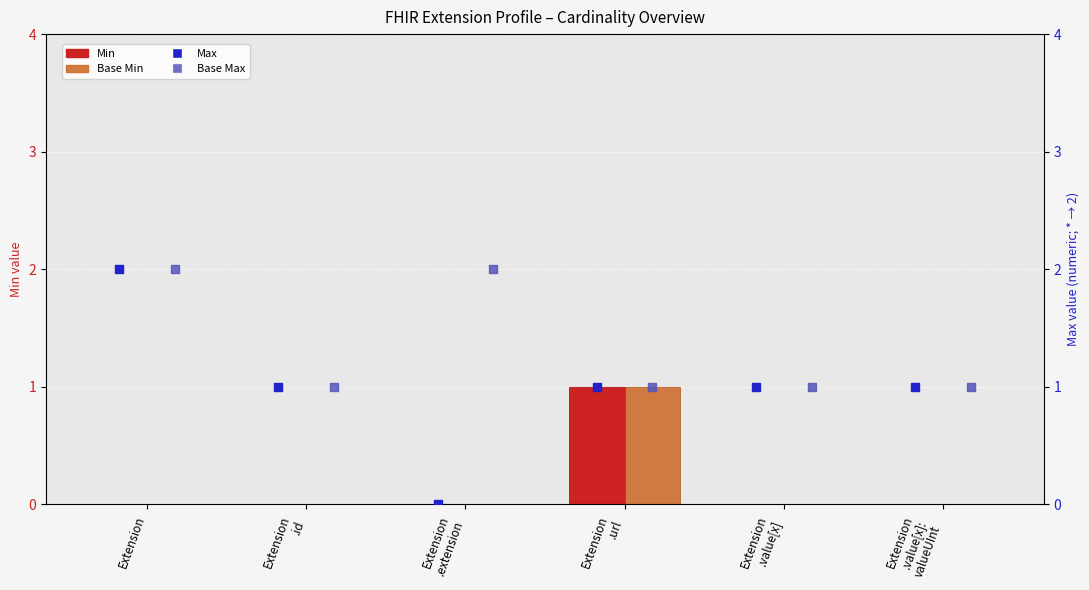

Which series contains the highest Y value?

Max